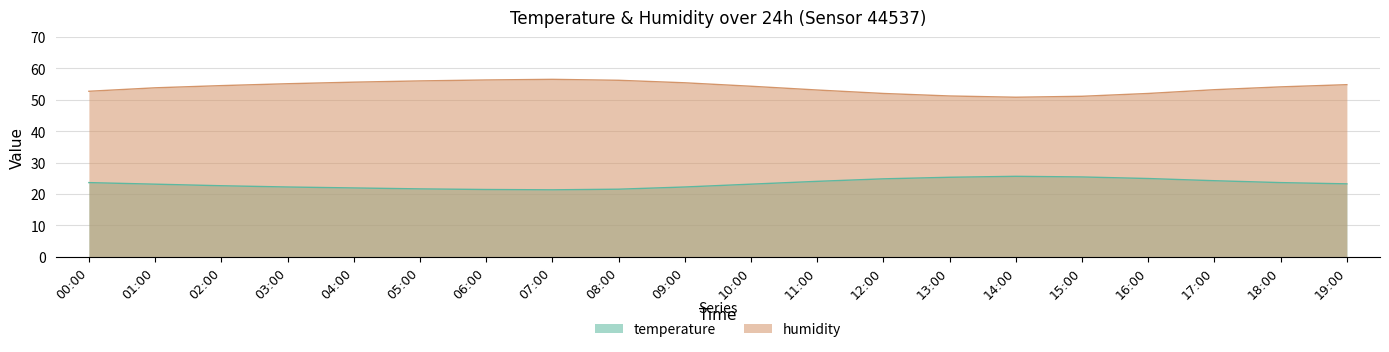

What is the difference between the temperature values at 03:00 and 07:00?

0.9